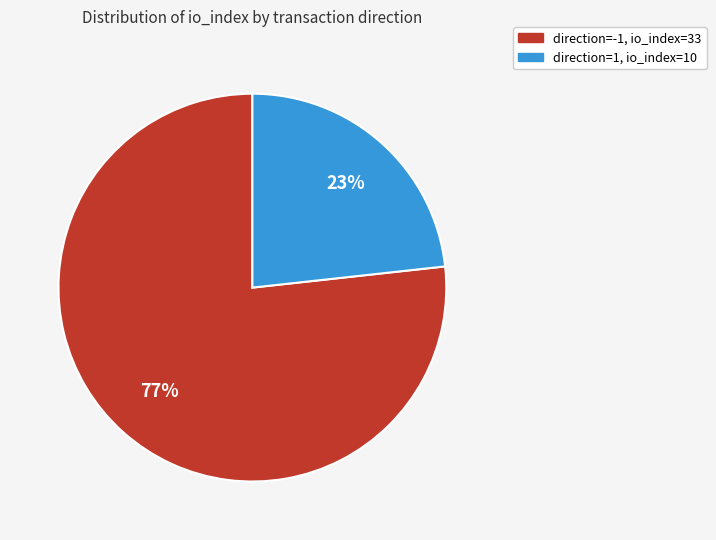

Is there a majority slice in this chart?

Yes